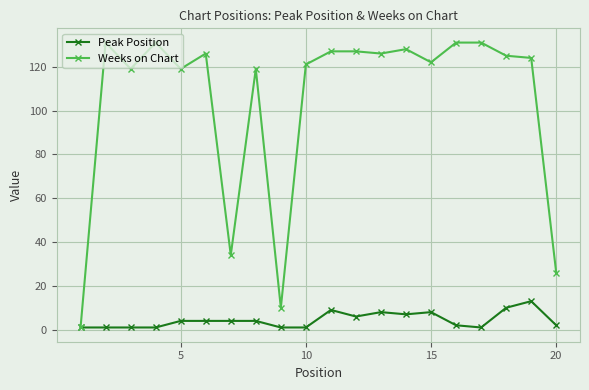

Which series has the largest total across all categories?

Weeks on Chart